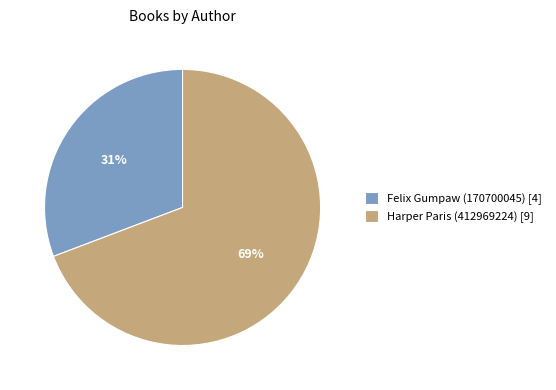

To the nearest percent, what is the difference between the Harper Paris (412969224) and Felix Gumpaw (170700045) slice percentages?

38%